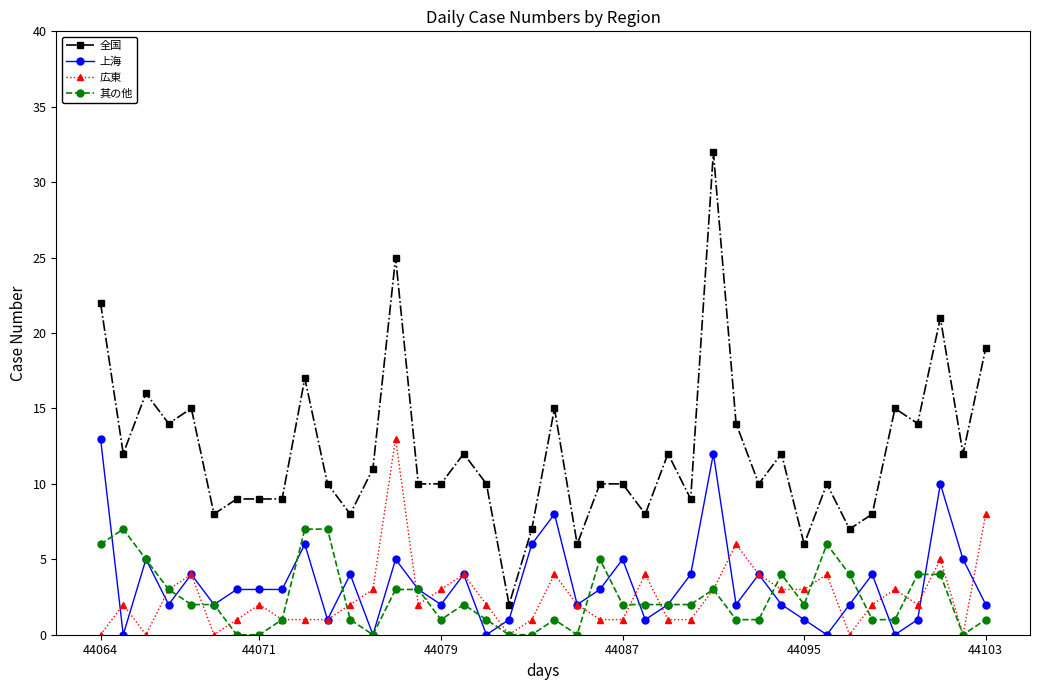

Which series has the widest spread of values?

全国